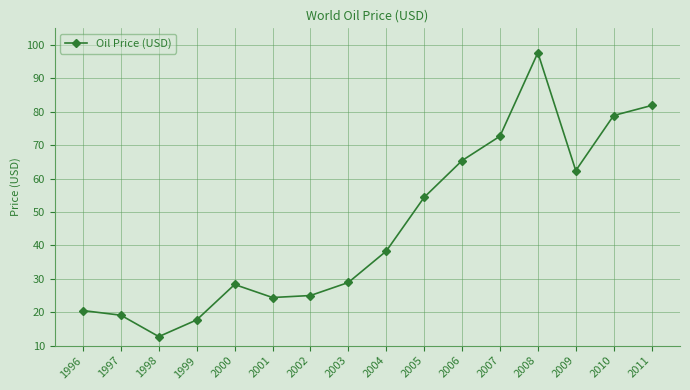

What is the difference between the values at 1999 and 2007?

55.0